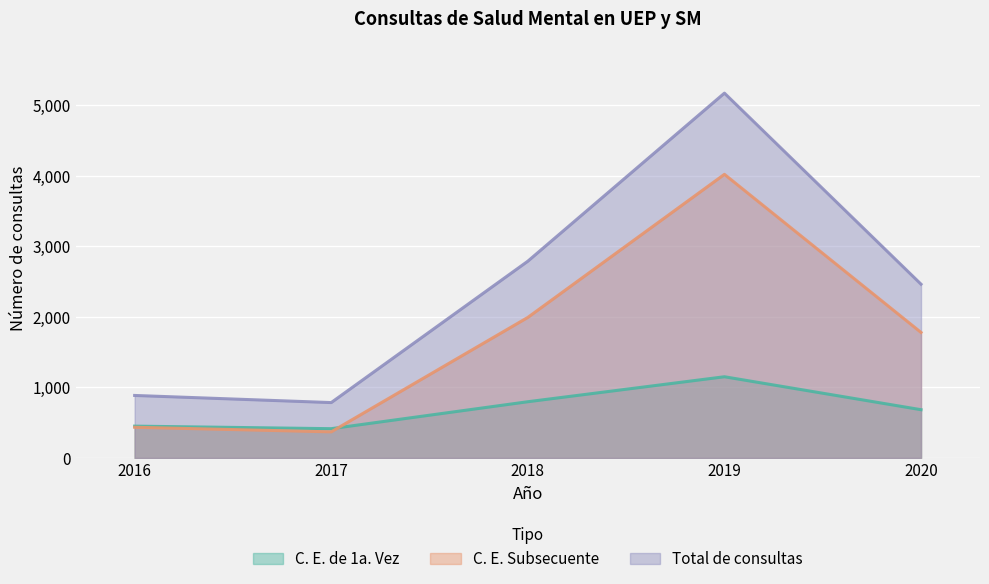

True or false: C. E. de 1a. Vez has a value of 1569 at 2019.

False